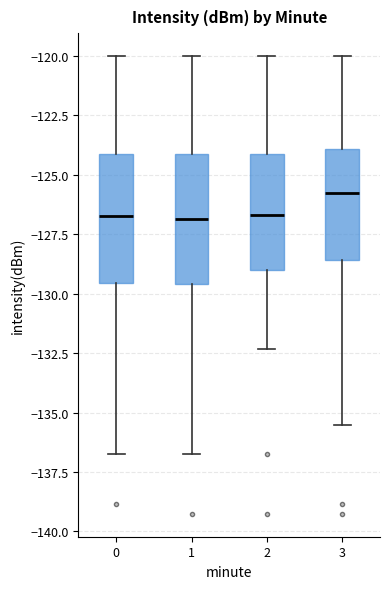

Reading left to right, read every box against the y-axis: the position of its median line, the range the box covers, and the ends of its whiskers. The values are not printed on the chart, so give them approximately, as read against the axis.

0: median -126.5, box -129.5 to -124.0, whiskers -136.5 to -120.0
1: median -127.0, box -129.5 to -124.0, whiskers -136.5 to -120.0
2: median -126.5, box -129.0 to -124.0, whiskers -132.5 to -120.0
3: median -126.0, box -128.5 to -124.0, whiskers -135.5 to -120.0